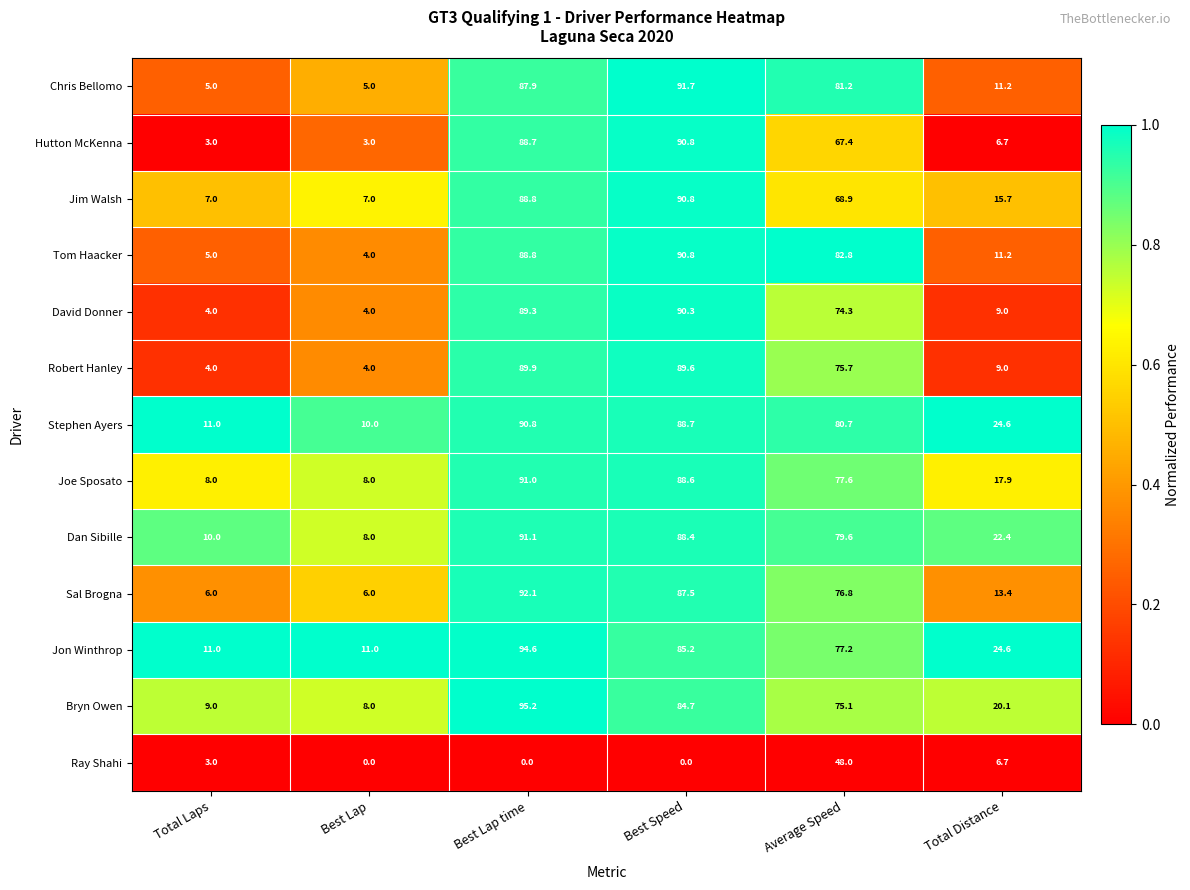

What is the greatest value displayed?

95.2